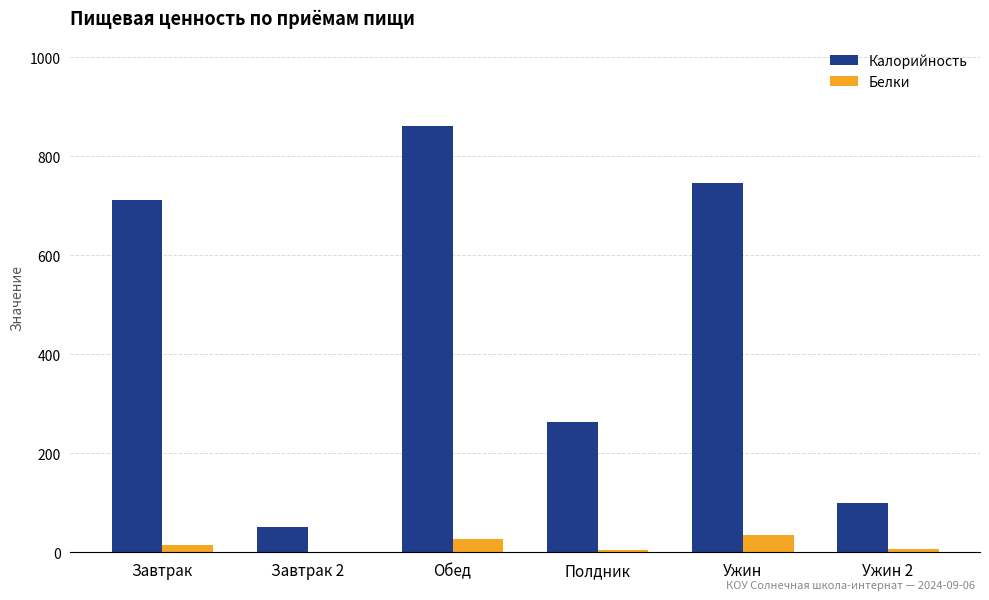

True or false: Калорийность has a value of 1004.4 at Завтрак.

False